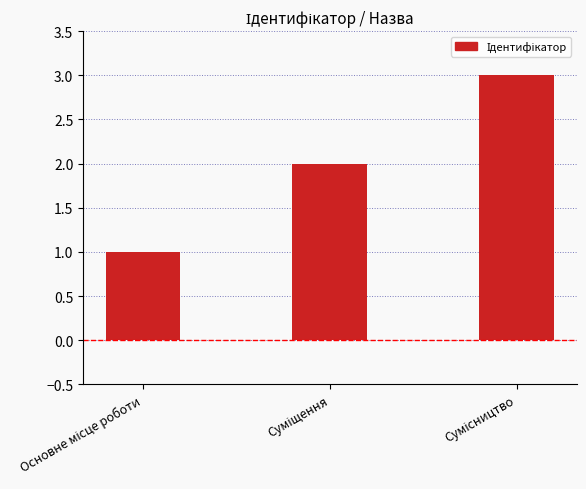

What is the maximum value shown in the chart?

3